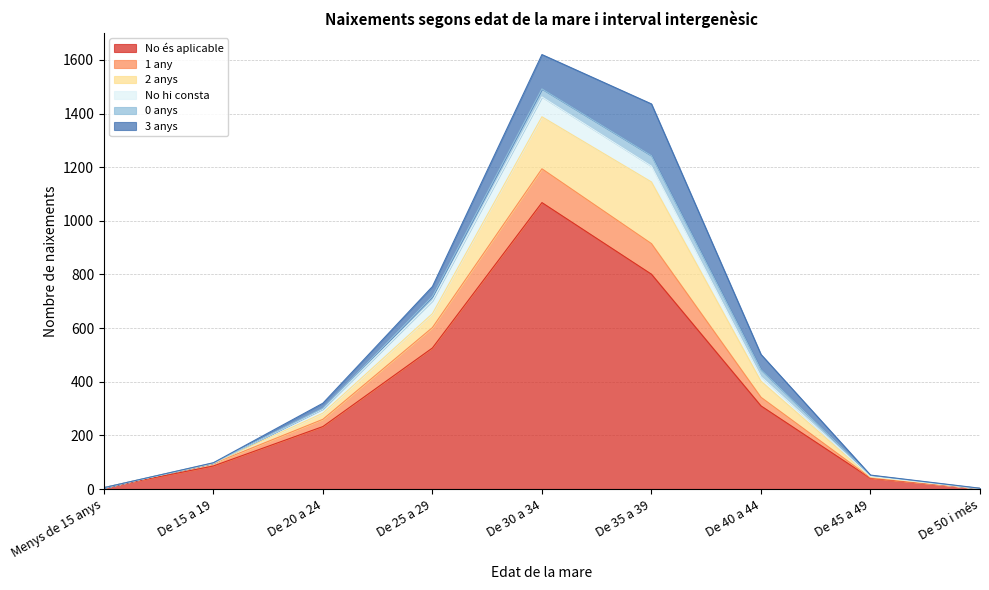

True or false: No és aplicable has a value of 526 at De 25 a 29.

True